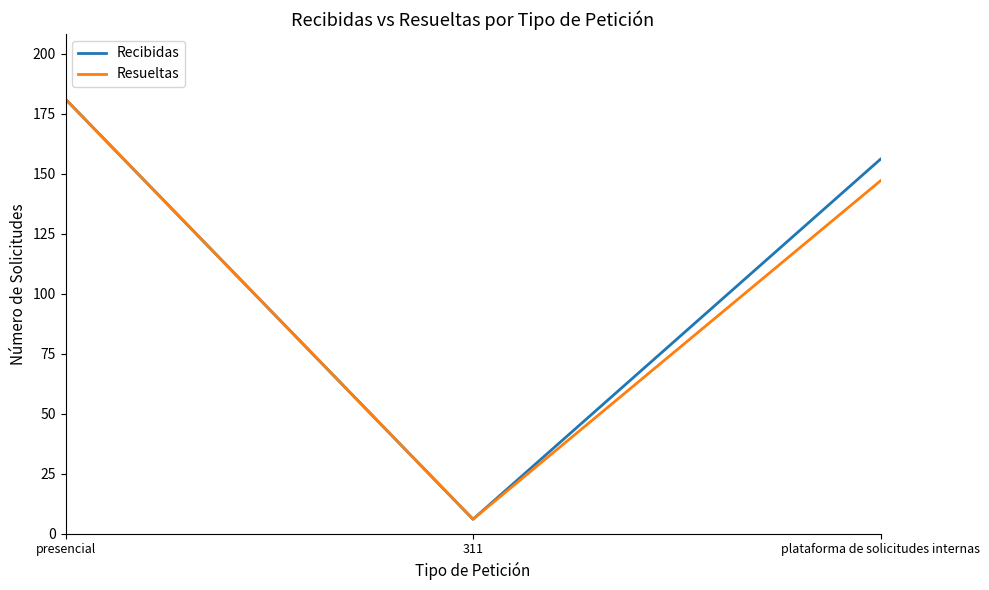

Where is Recibidas nearest to the value 93?

plataforma de solicitudes internas